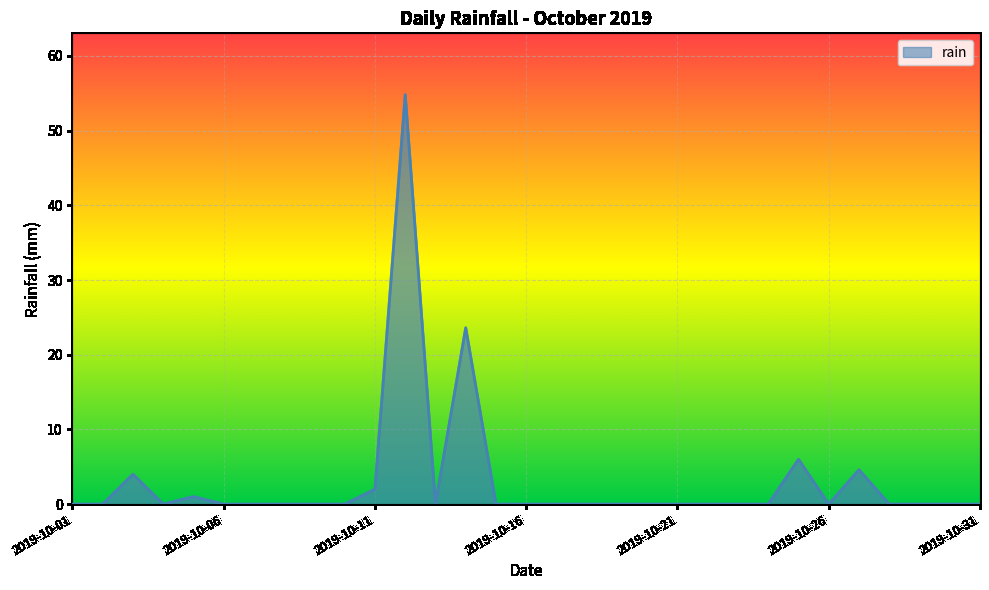

What is the difference between the maximum and minimum values?

54.8